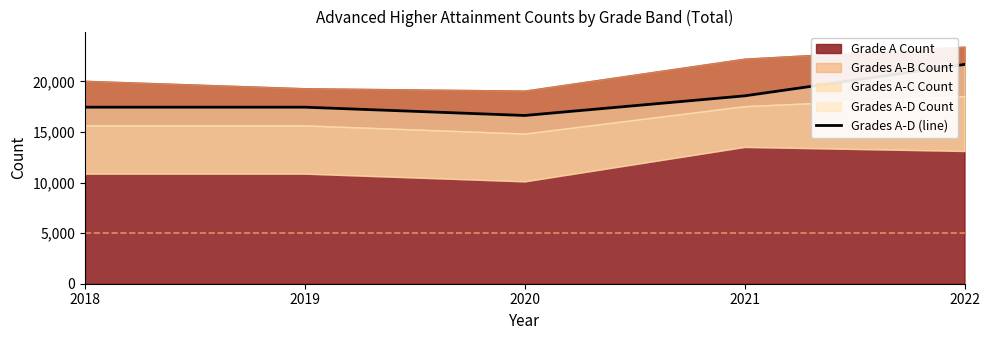

At which category does the data reach its first local valley?

2020